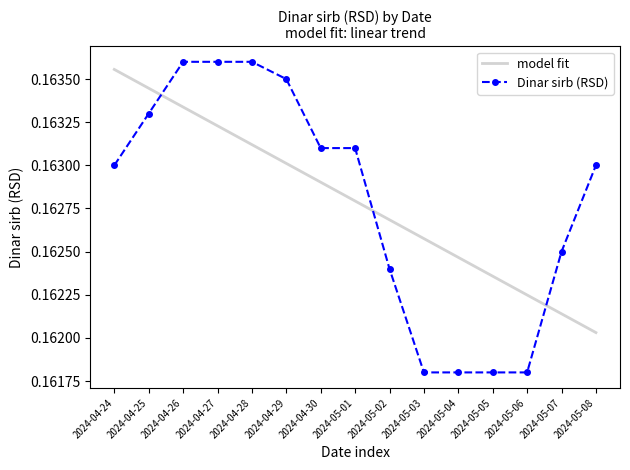

The Dinar sirb (RSD) series shows 0.3 at 2024-04-27. True or false?

False